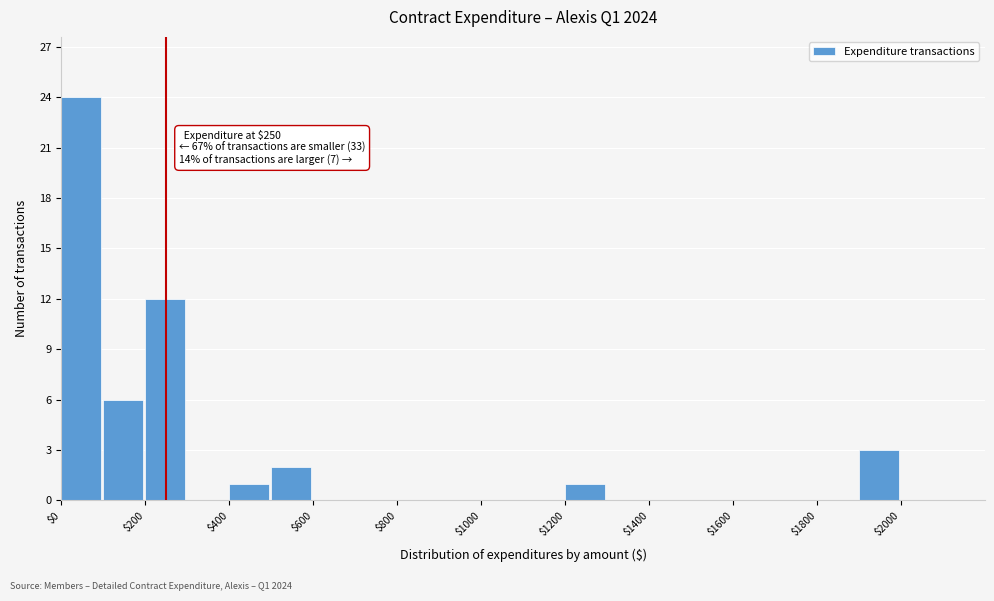

Which range on the x-axis has the tallest bar?

0 to 100